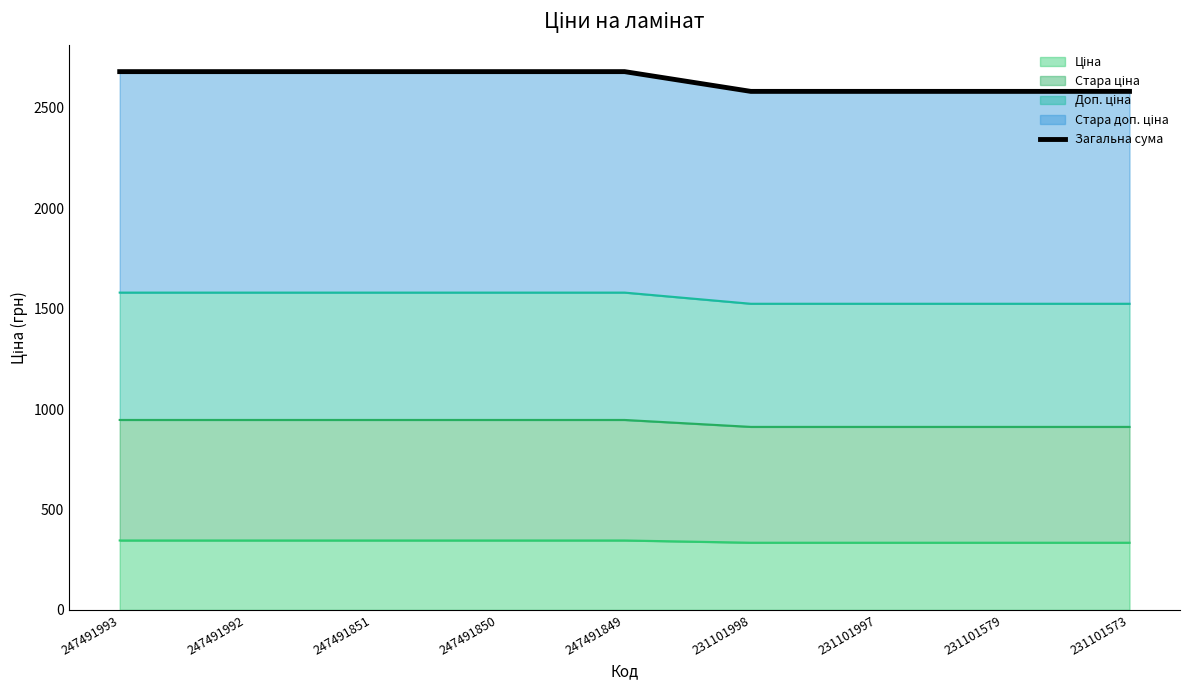

List the labels in order of value, smallest first.

231101998, 231101997, 231101579, 231101573, 247491993, 247491992, 247491851, 247491850, 247491849